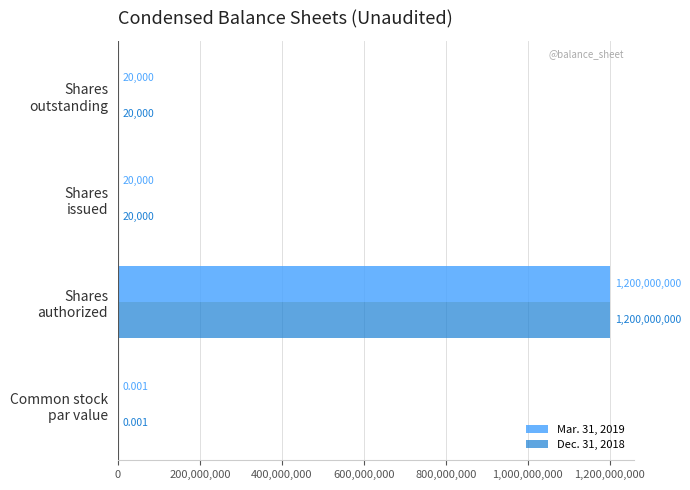

How many series are shown in this chart?

2